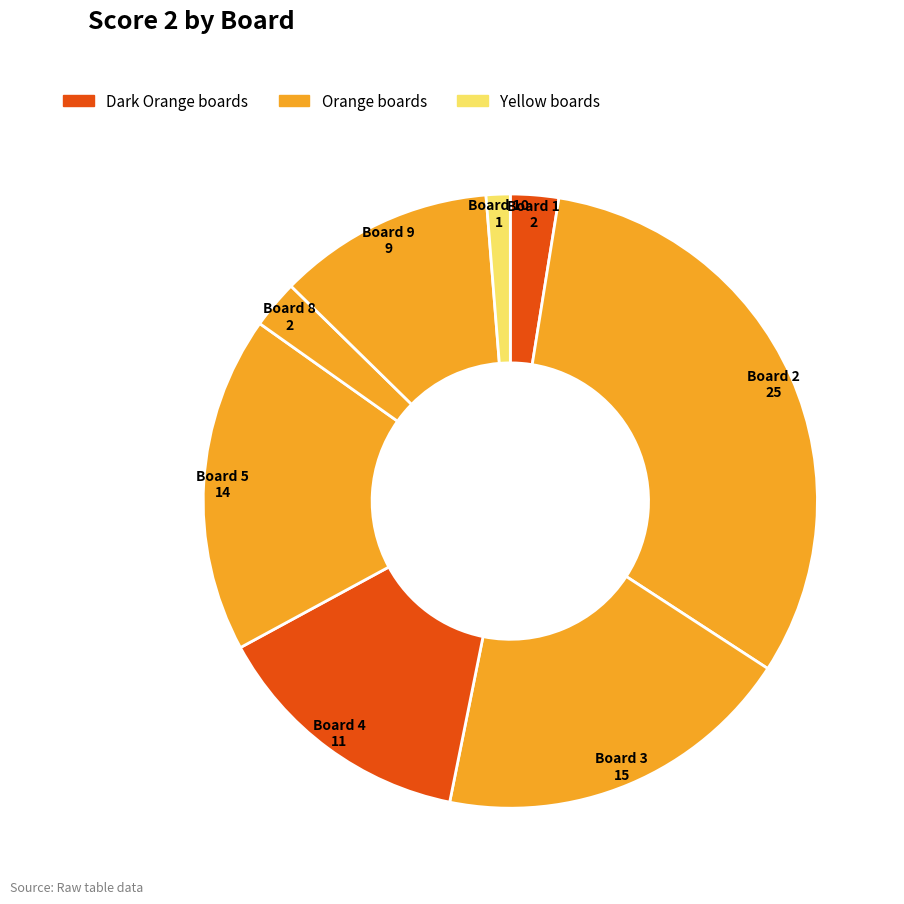

Is there any slice that represents more than half of the pie?

No